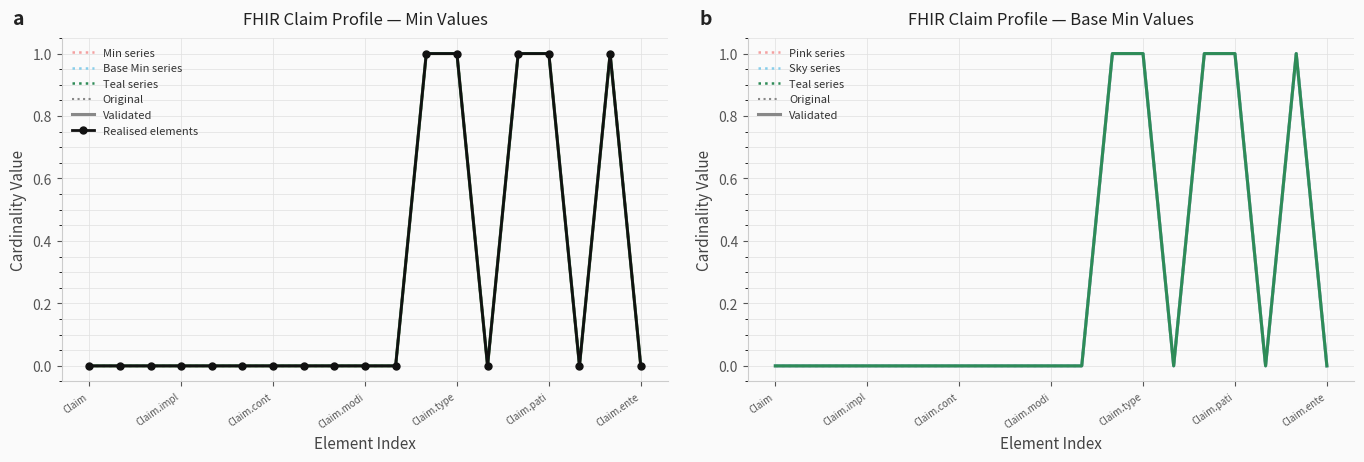

What is the label of the 4th point from the right?

Claim.pati